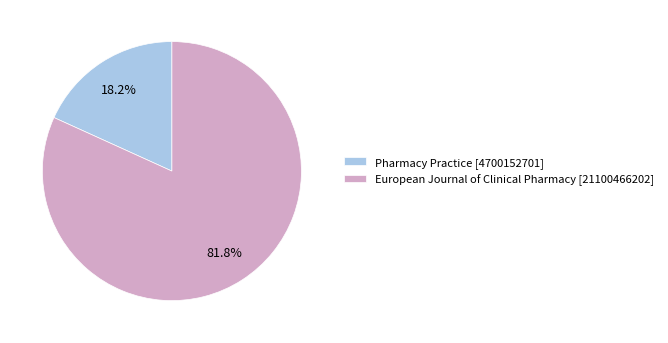

To the nearest percent, what percentage of the pie is European Journal of Clinical Pharmacy?

82%